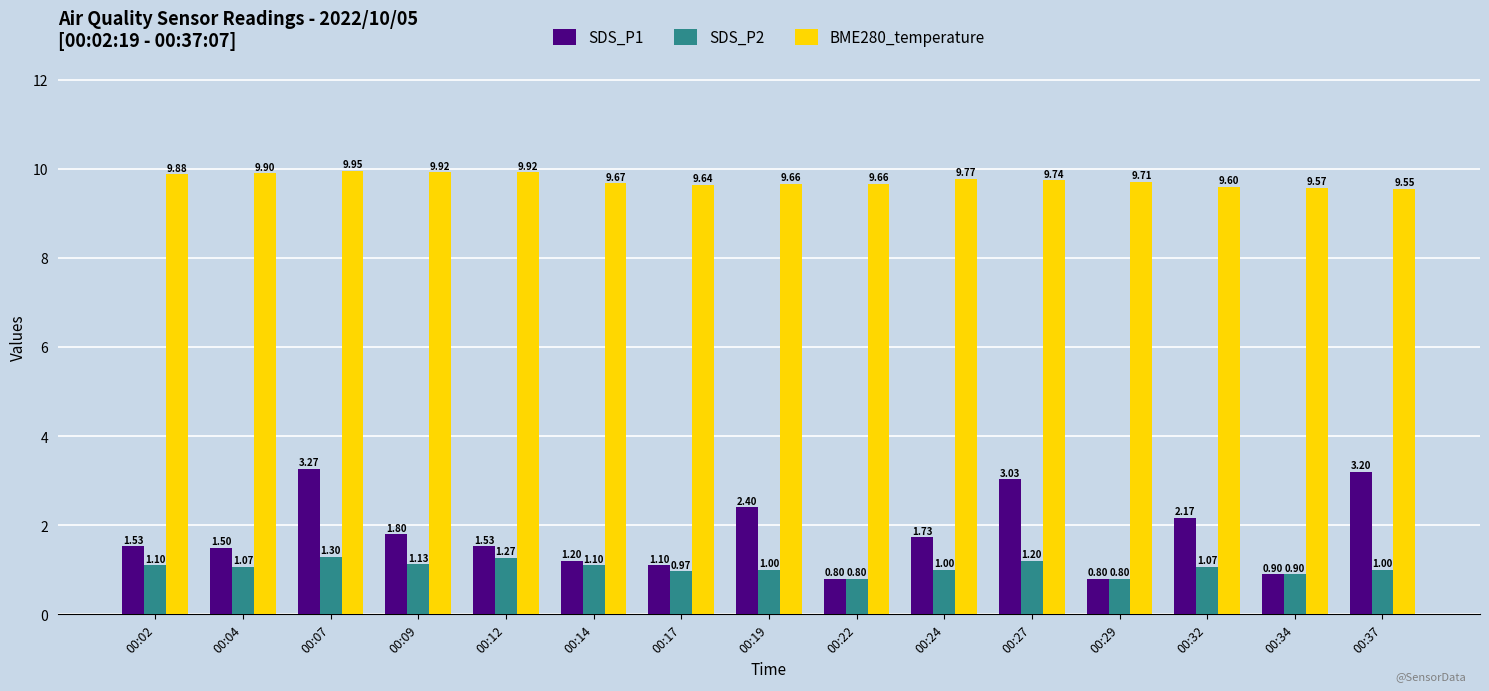

Which series has the widest spread of values?

SDS_P1